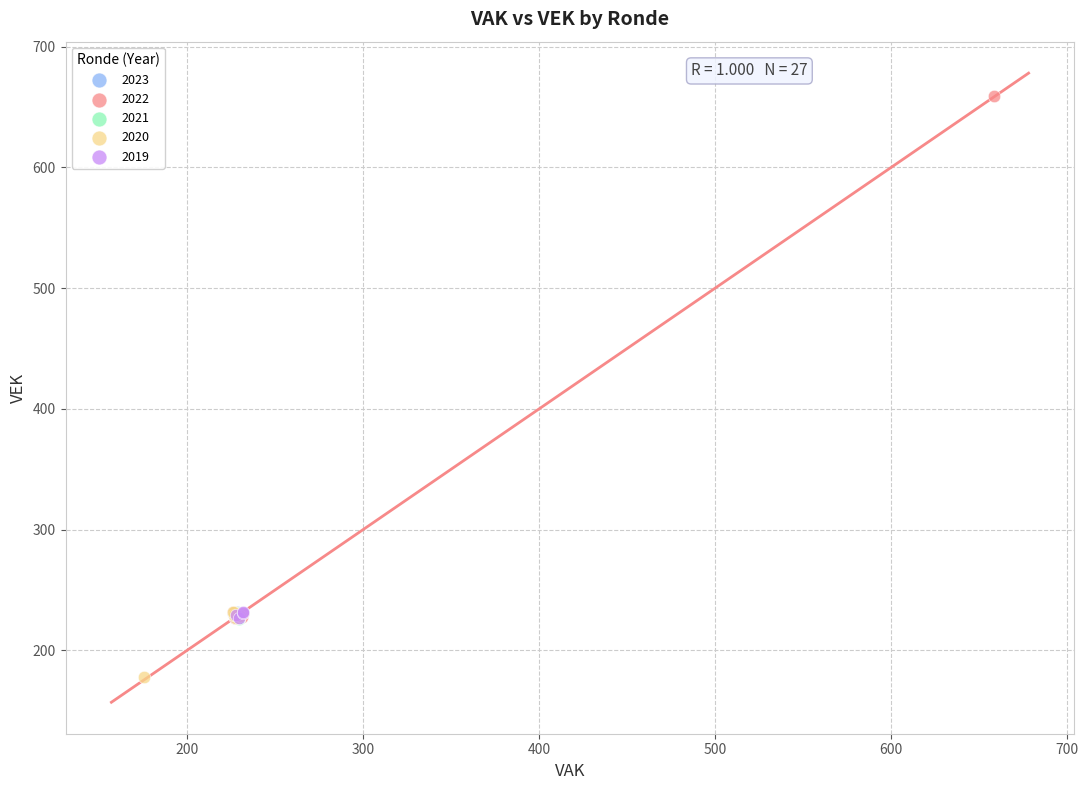

Which series reaches the maximum Y coordinate?

2022